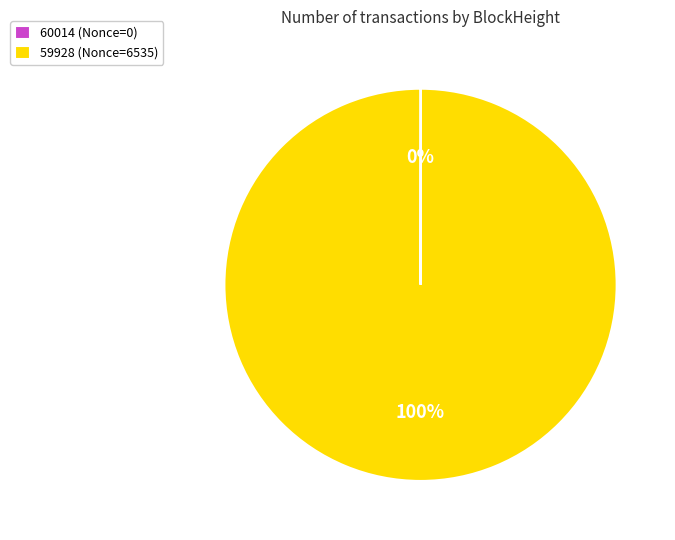

Which category accounts for the majority?

59928 (Nonce=6535)